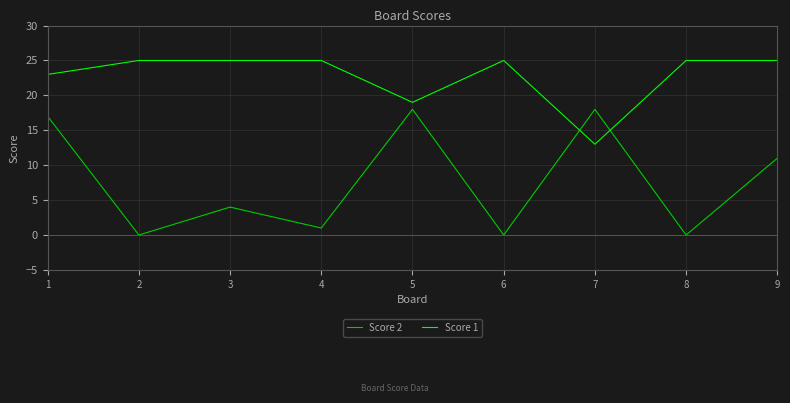

What is the sum of all Score 1 values?

205